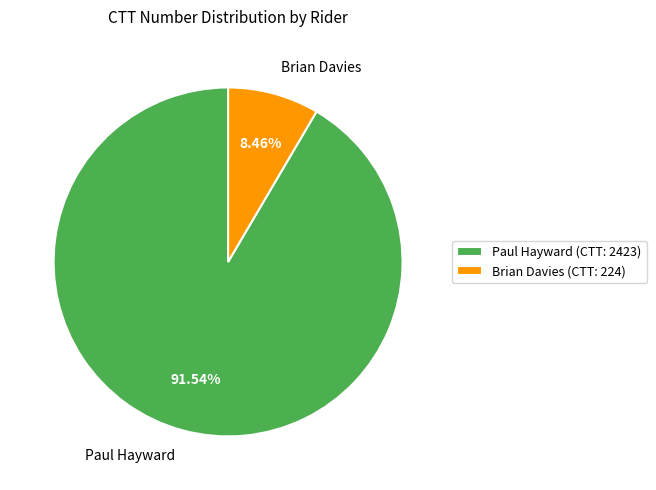

The Paul Hayward slice represents 92% of the pie. True or false?

True